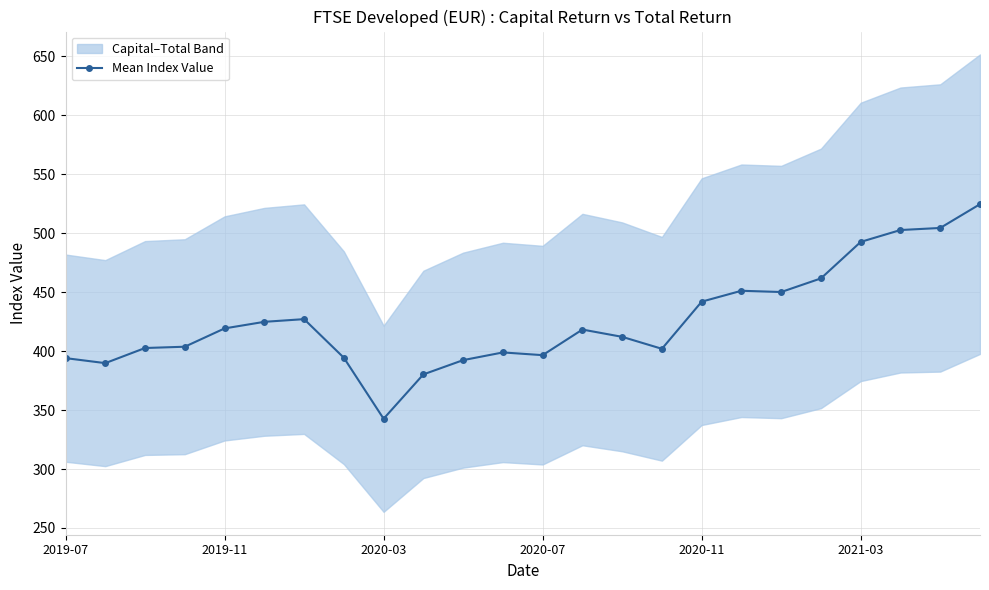

What is the maximum value shown in the chart?

524.6